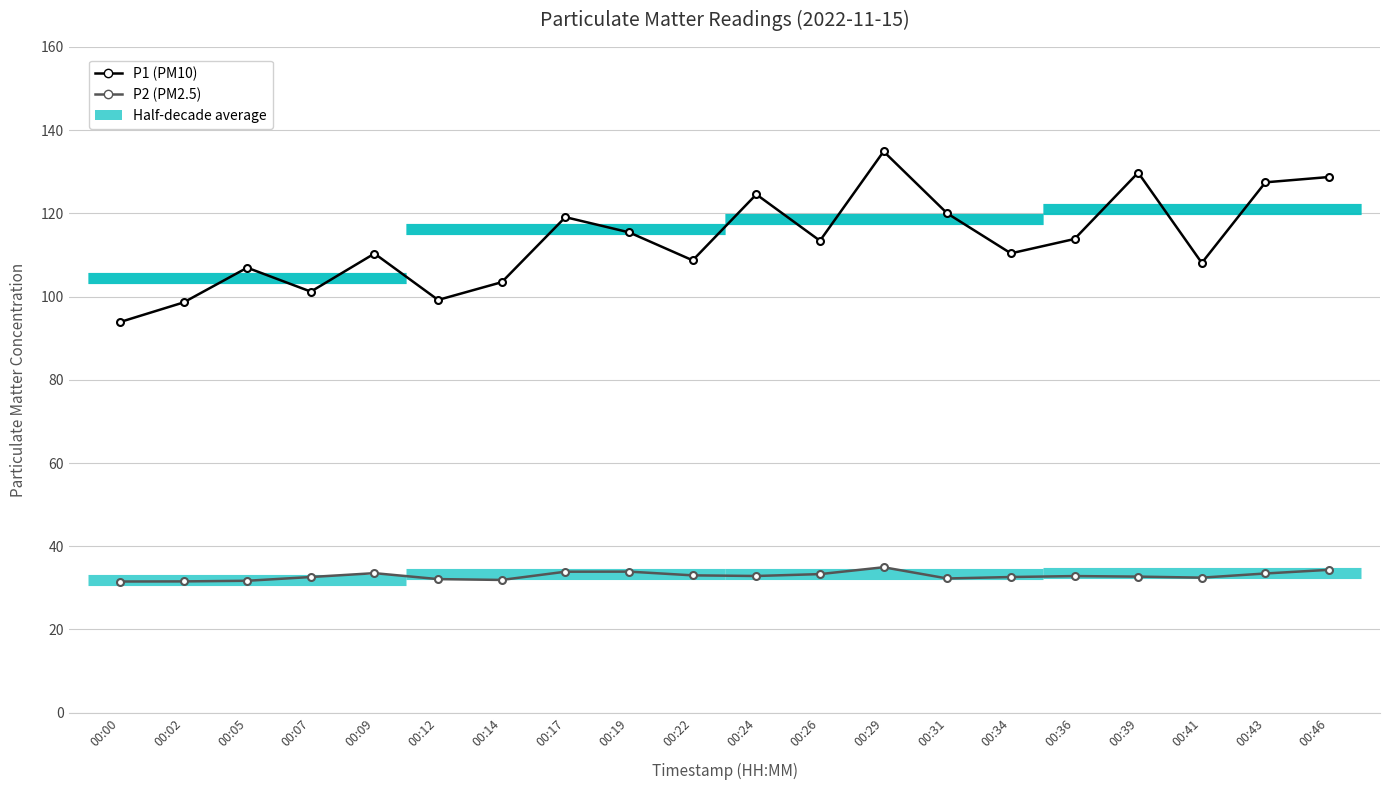

Reading left to right, what are all the values shown in this chart?

P1 (PM10): 00:00=93.9	00:02=98.6	00:05=107.0	00:07=101.2	00:09=110.3	00:12=99.2	00:14=103.5	00:17=119.1	00:19=115.5	00:22=108.7	00:24=124.6	00:26=113.4	00:29=134.9	00:31=120.0	00:34=110.4	00:36=113.8	00:39=129.8	00:41=108.1	00:43=127.5	00:46=128.8
P2 (PM2.5): 00:00=31.5	00:02=31.6	00:05=31.7	00:07=32.6	00:09=33.5	00:12=32.1	00:14=31.9	00:17=33.9	00:19=33.9	00:22=33.0	00:24=32.9	00:26=33.3	00:29=35.0	00:31=32.2	00:34=32.6	00:36=32.8	00:39=32.7	00:41=32.5	00:43=33.5	00:46=34.3